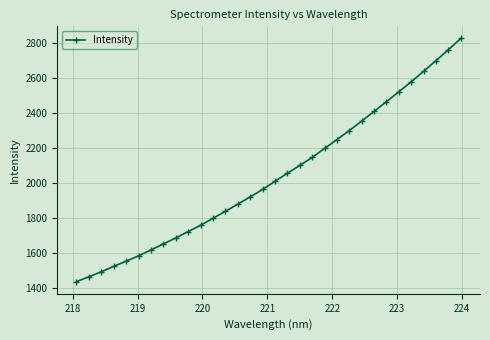

What is the maximum value shown in the chart?

2824.3